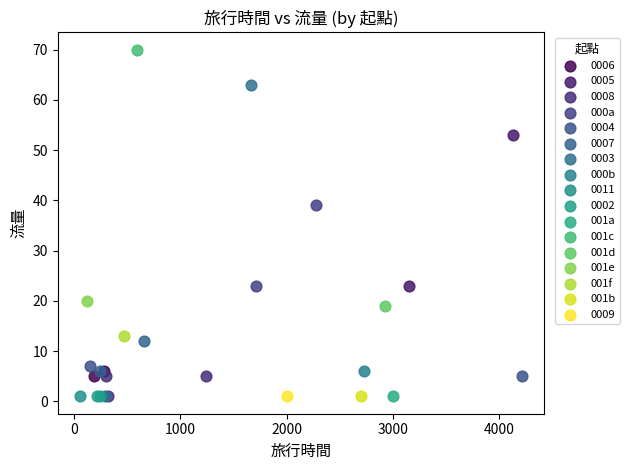

What are all the series names shown in the legend?

0006, 0005, 0008, 000a, 0004, 0007, 0003, 000b, 0011, 0002, 001a, 001c, 001d, 001e, 001f, 001b, 0009